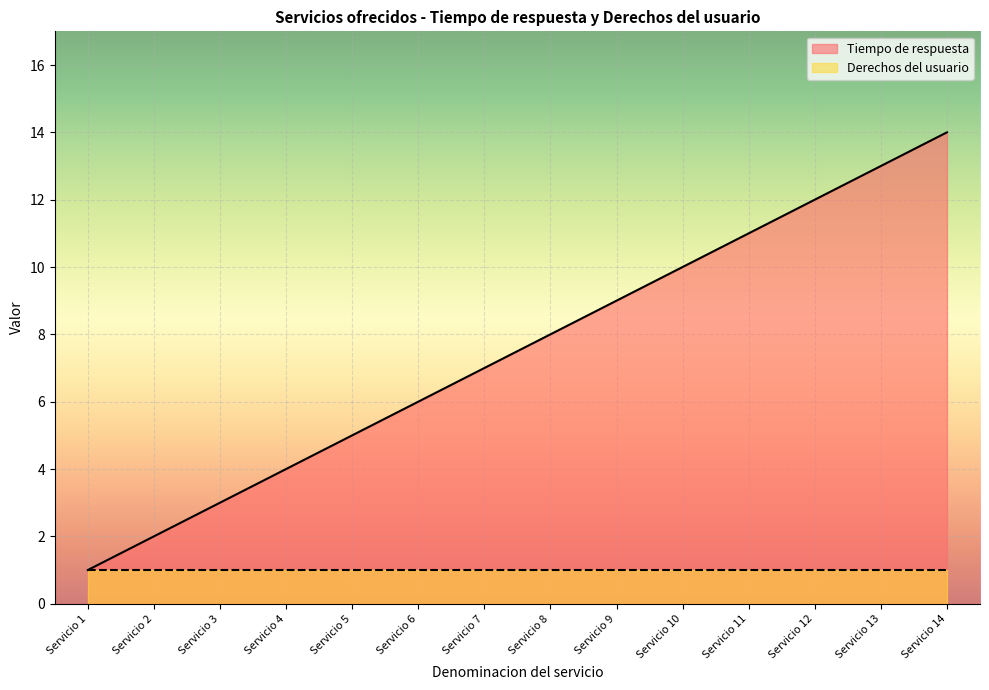

Is it true that the value at Servicio 6 is 6?

True